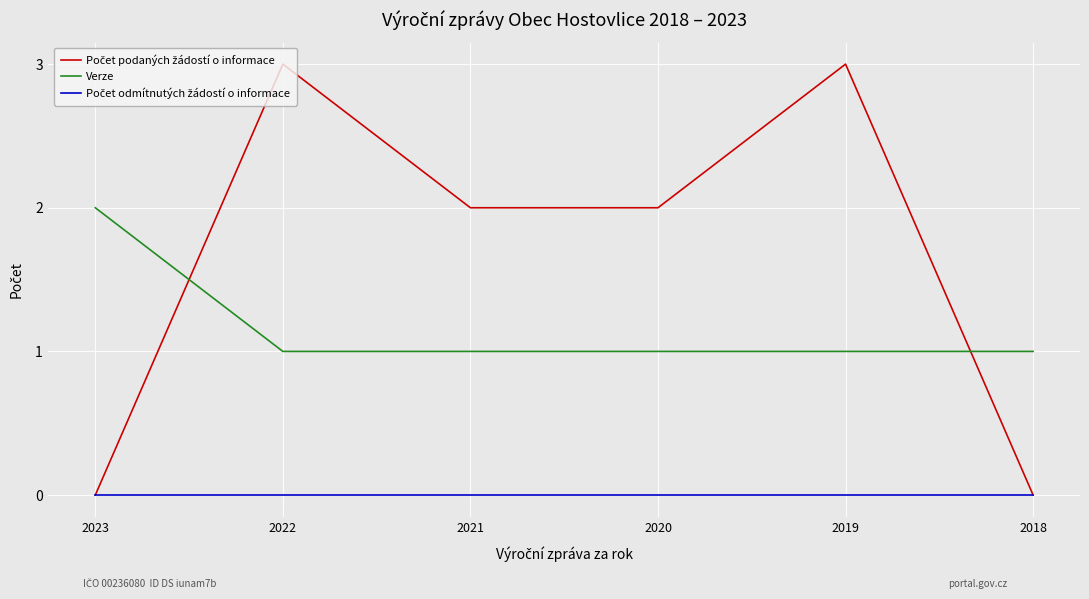

What is the spread (max minus min) of values at 2019?

3